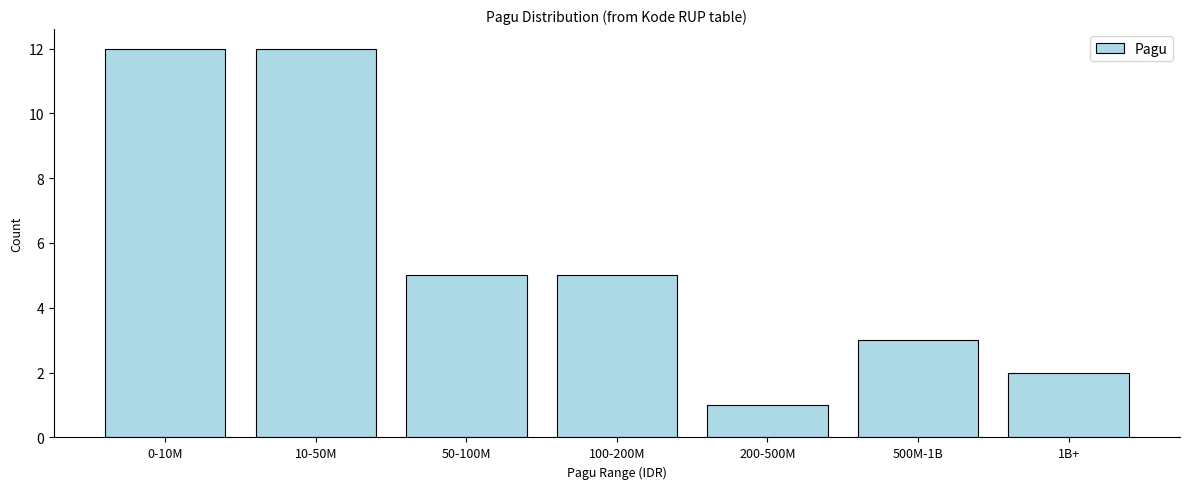

Reading left to right, transcribe all the data shown in this chart.

12	12	5	5	1	3	2